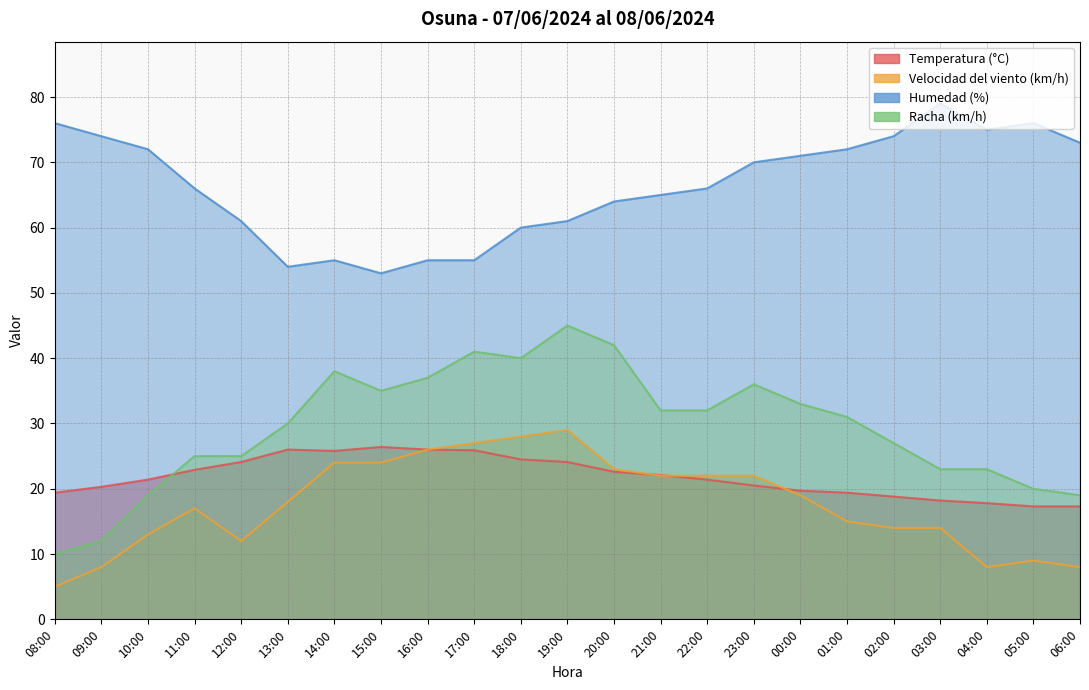

What is the value of the Racha (km/h) point at the 7th from the left?

38.0